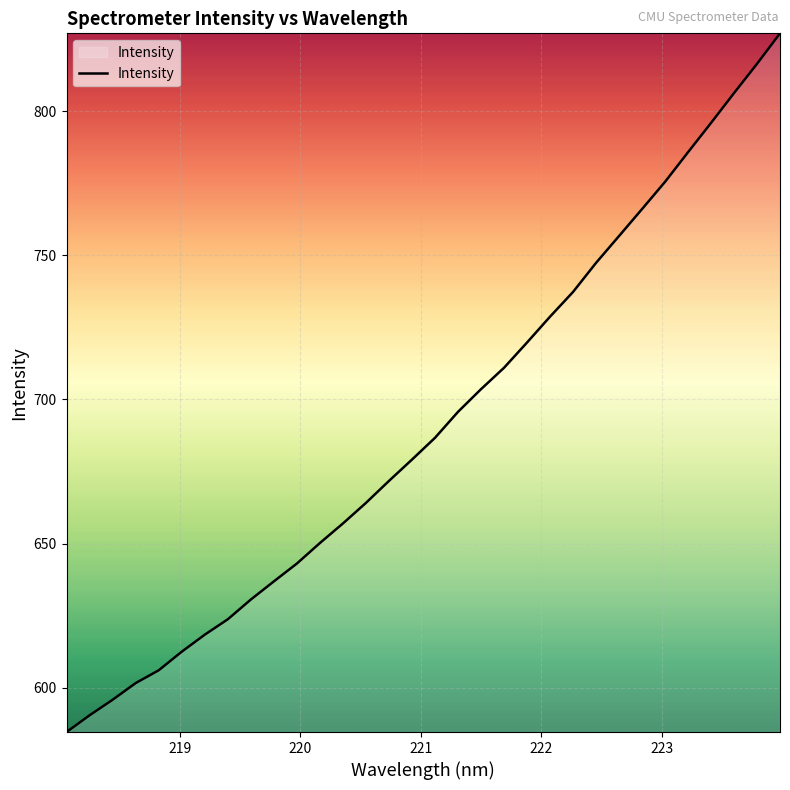

What is the greatest value displayed?

827.0